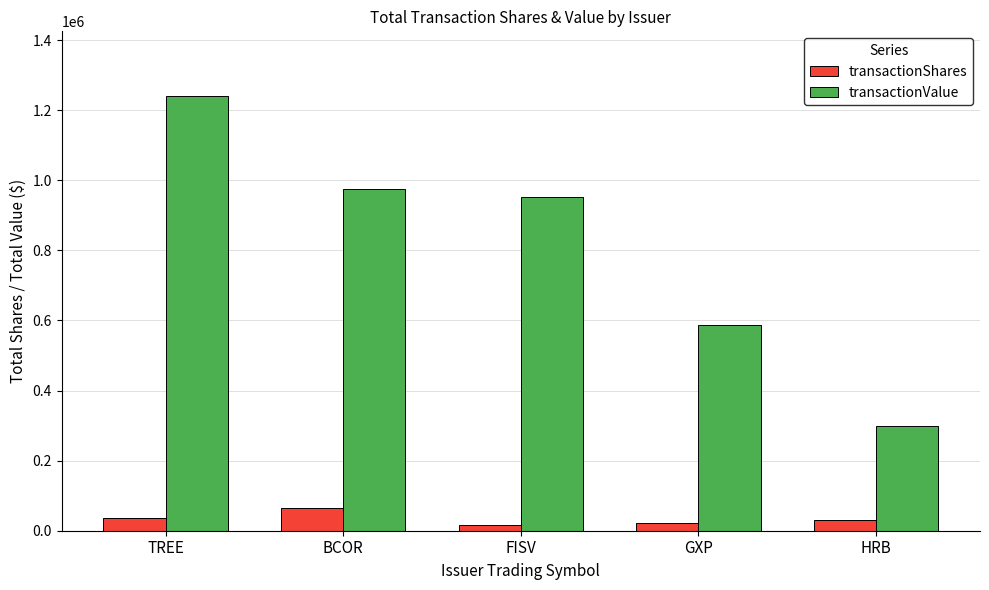

Rank the series at BCOR from lowest to highest value.

transactionShares, transactionValue